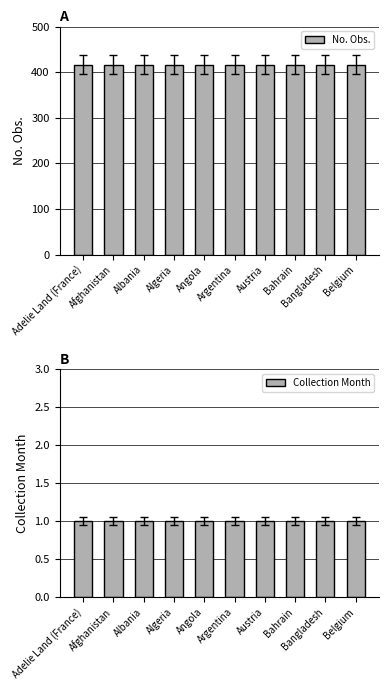

What is the label of the 6th bar from the right?

Angola